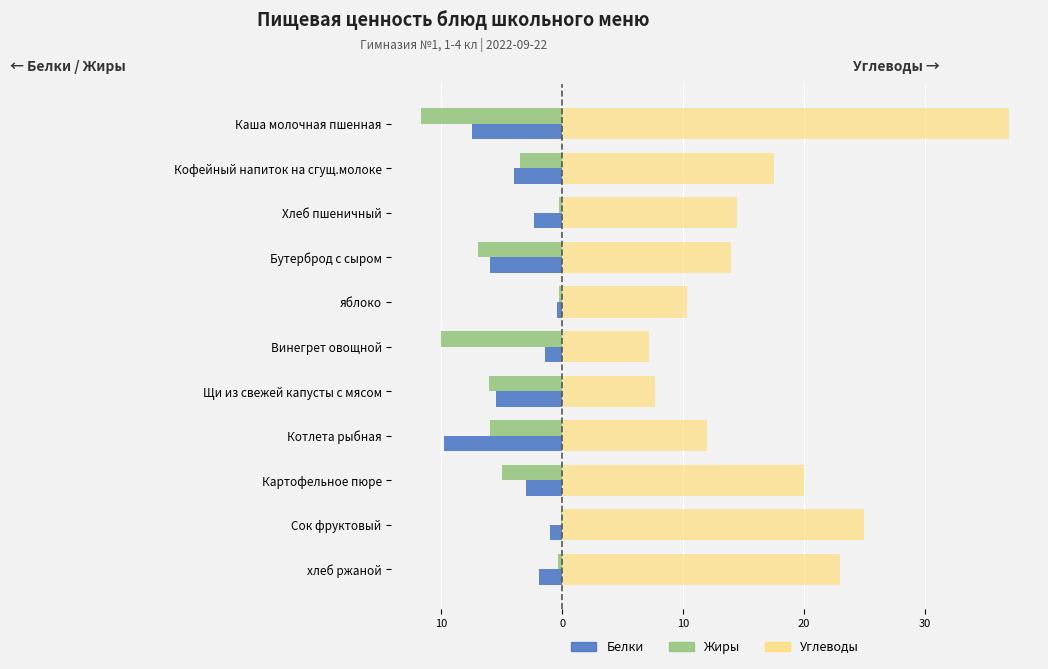

What is the average value of the Жиры series?

-4.6